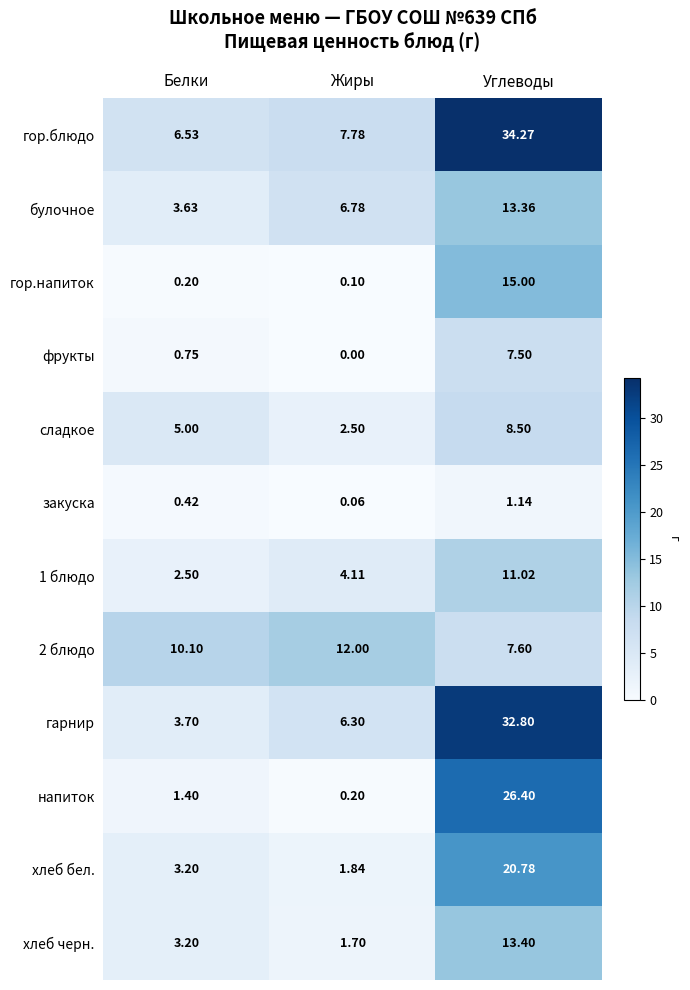

Between Белки and Углеводы, which series saw the biggest shift?

гарнир